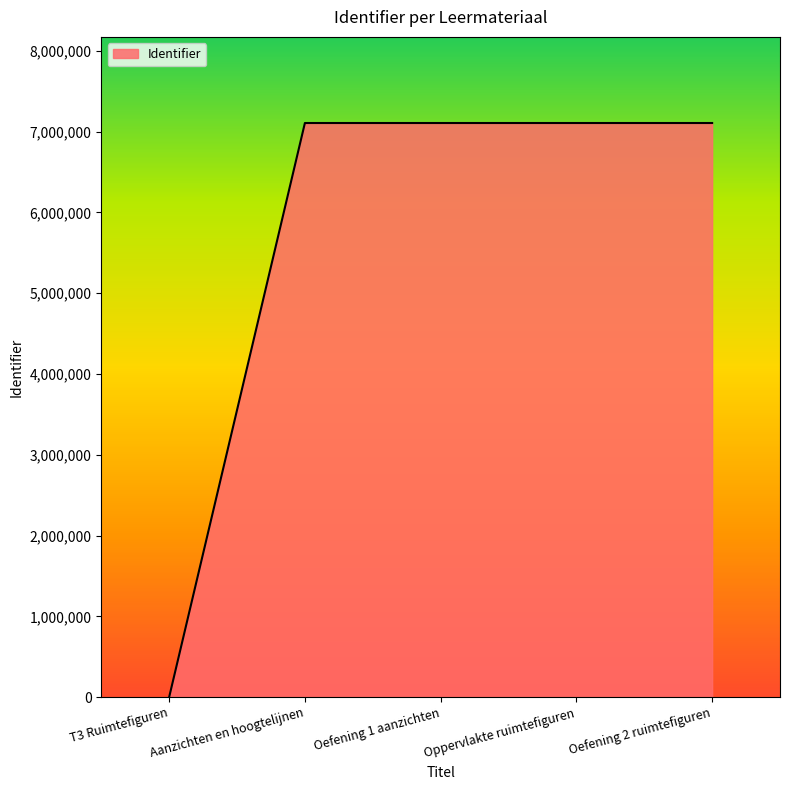

Which label corresponds to the smallest value in the chart?

T3 Ruimtefiguren